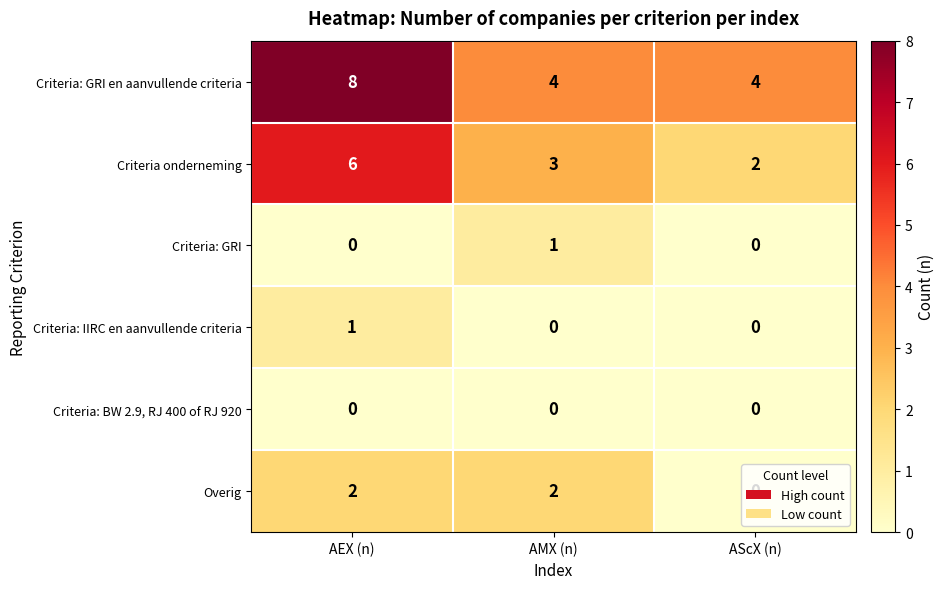

At how many categories does at least one series exceed 0?

3